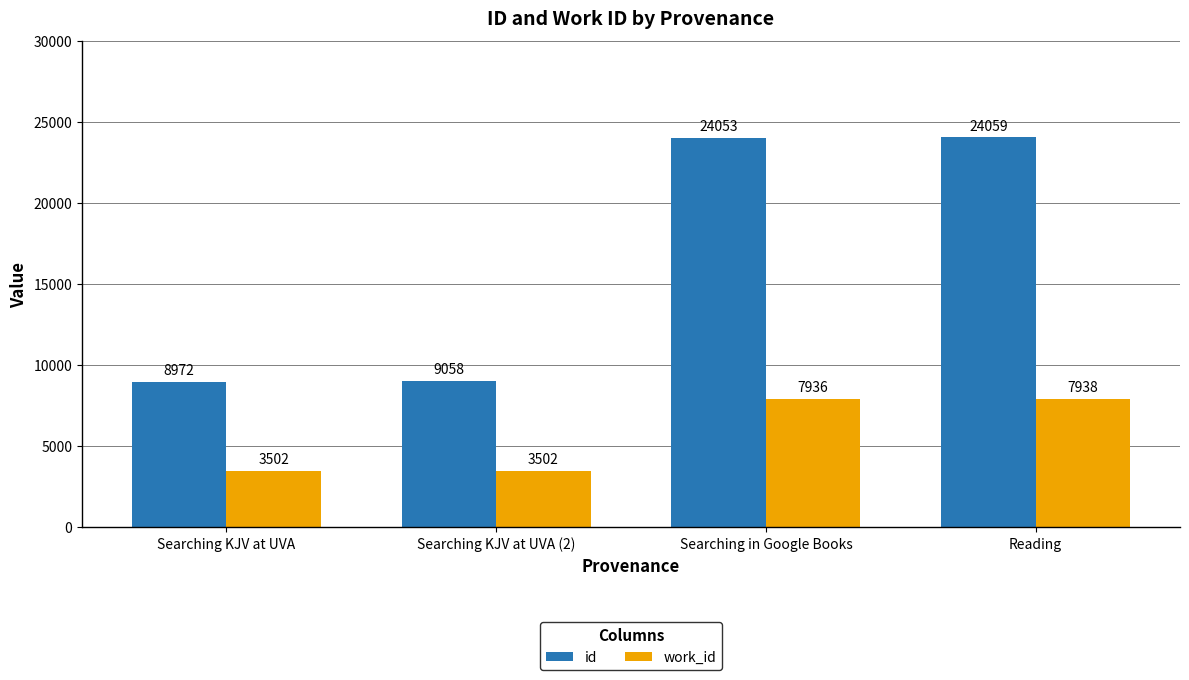

What is the difference between the highest and lowest values at Searching KJV at UVA?

5470